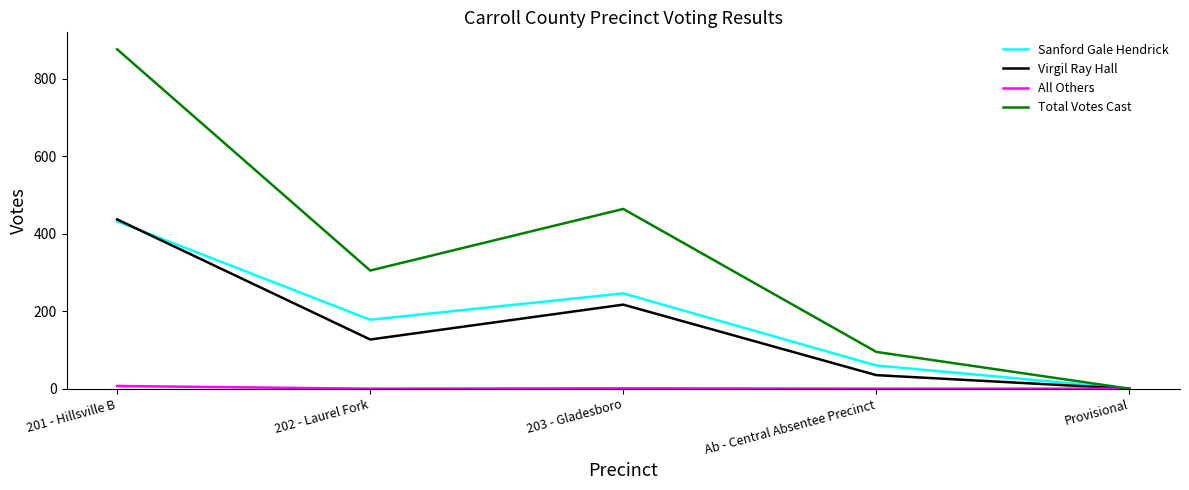

True or false: Virgil Ray Hall has a value of 217 at 203 - Gladesboro.

True